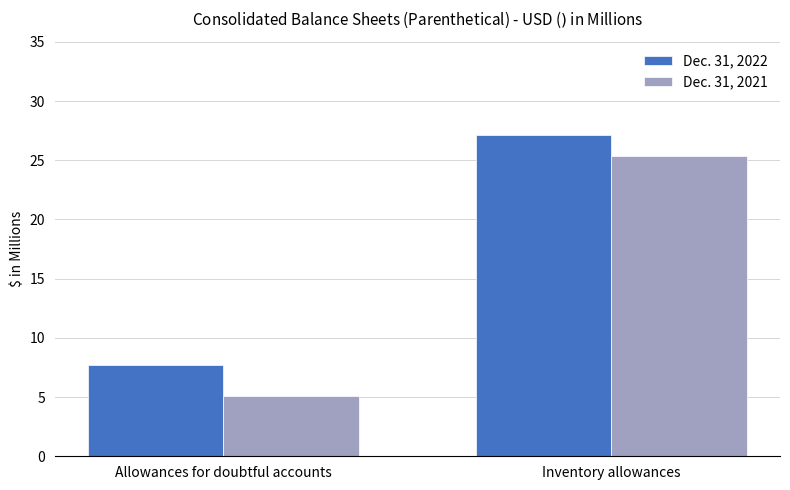

Does the chart contain any negative values?

No